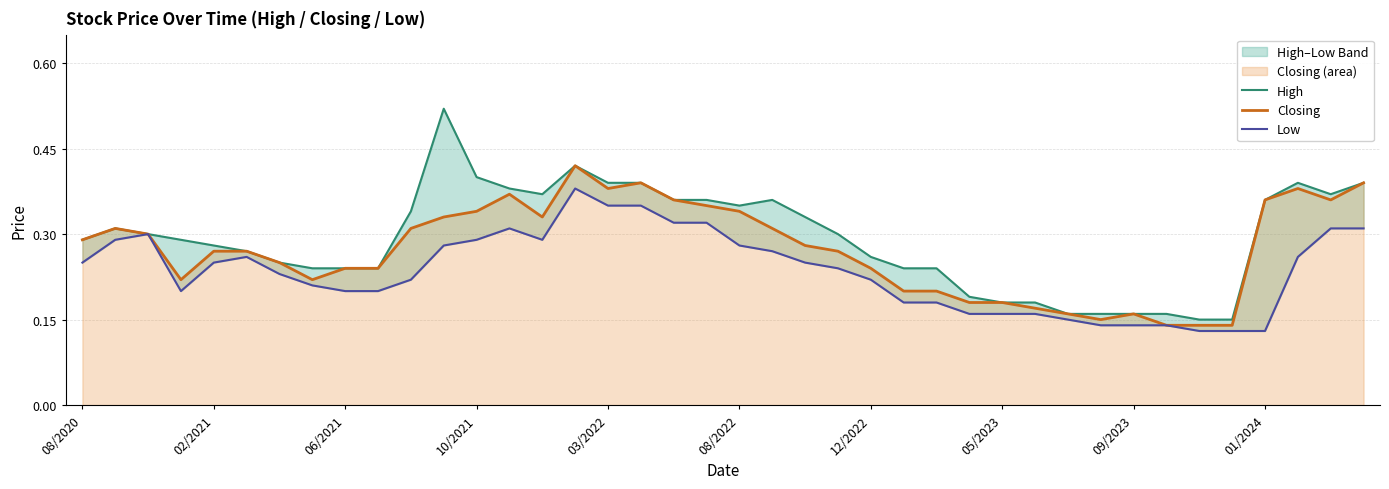

In High, how many points are lower than both neighbors (excluding endpoints)?

3